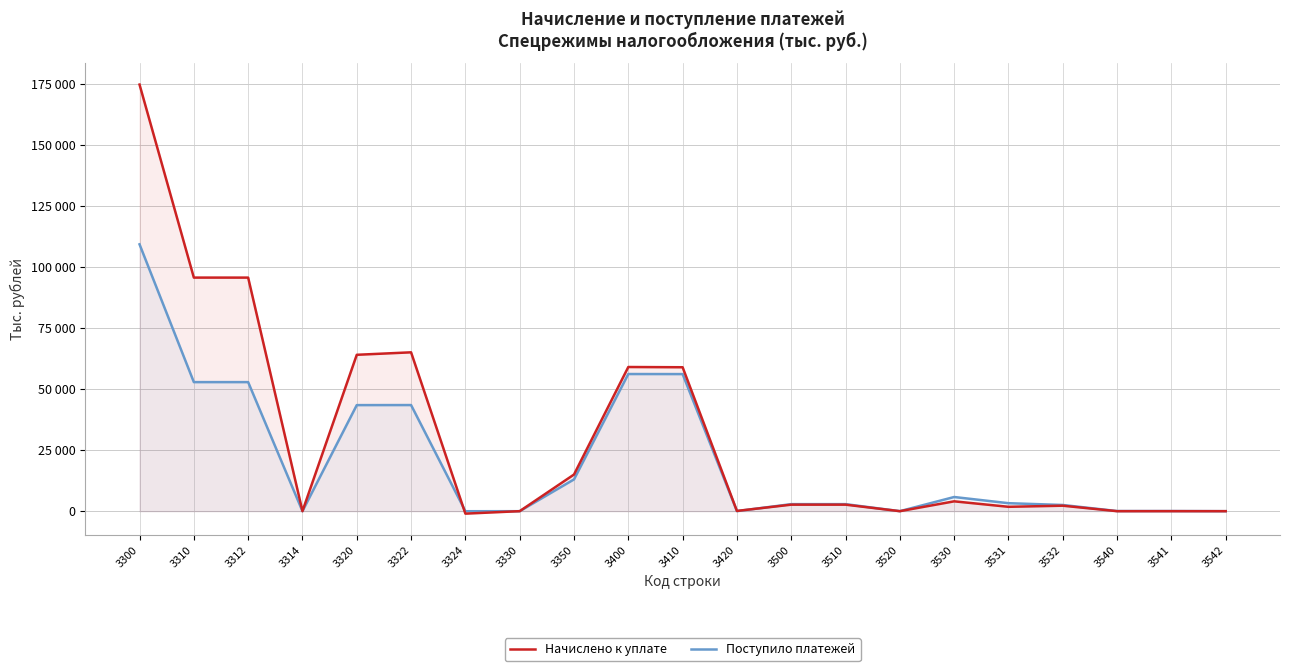

Which series changed the most between 3400 and 3500?

Начислено к уплате